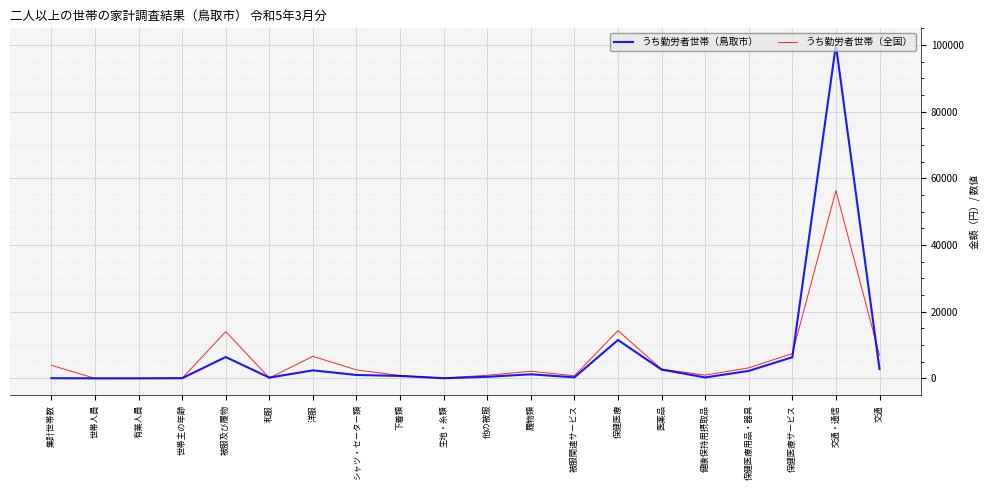

What is the maximum value for うち勤労者世帯（鳥取市）?

100028.0